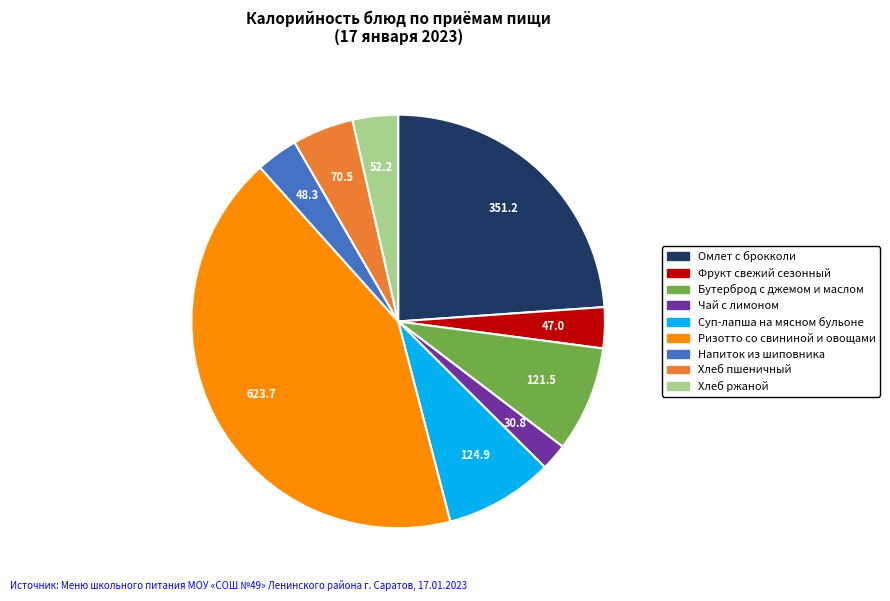

Which has a higher value, Напиток из шиповника or Ризотто со свининой и овощами?

Ризотто со свининой и овощами